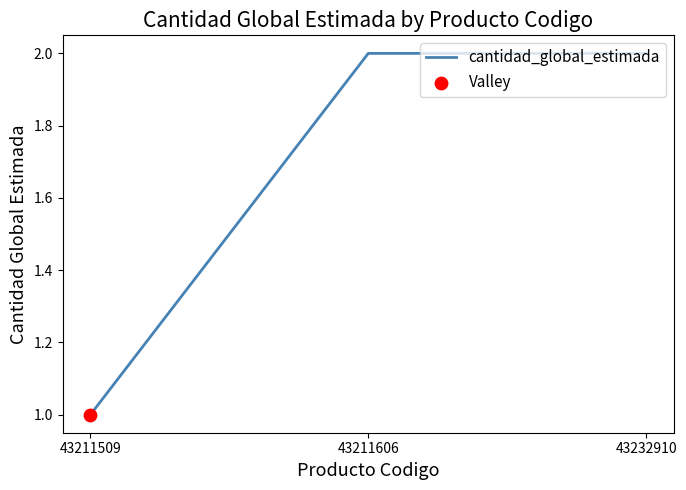

What is the ratio of the value at 43232910 to the value at 43211606?

1.0